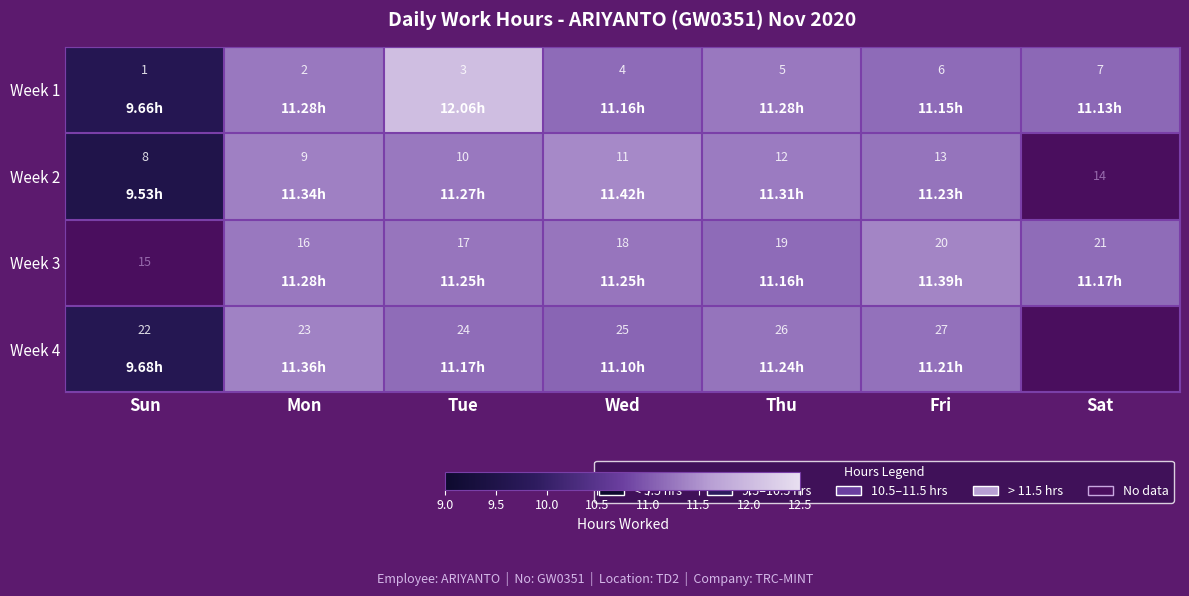

Where is Week 1 nearest to the value 4?

Wed